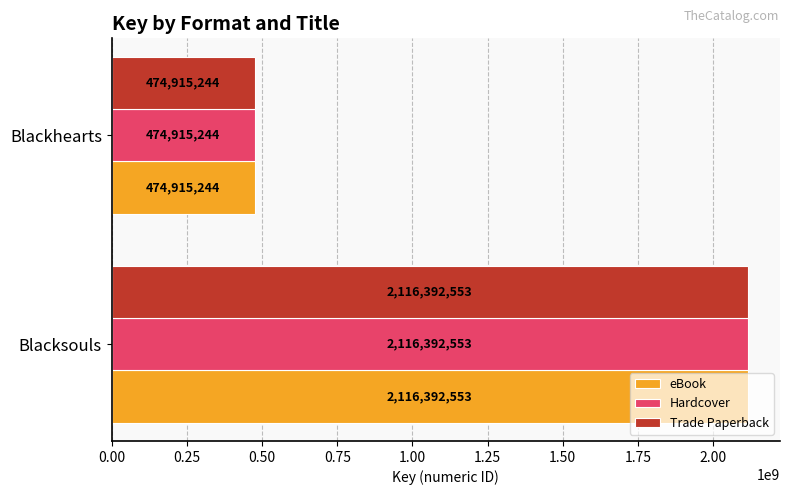

Is the value of Trade Paperback at Blacksouls greater than the value of Hardcover at Blackhearts?

Yes